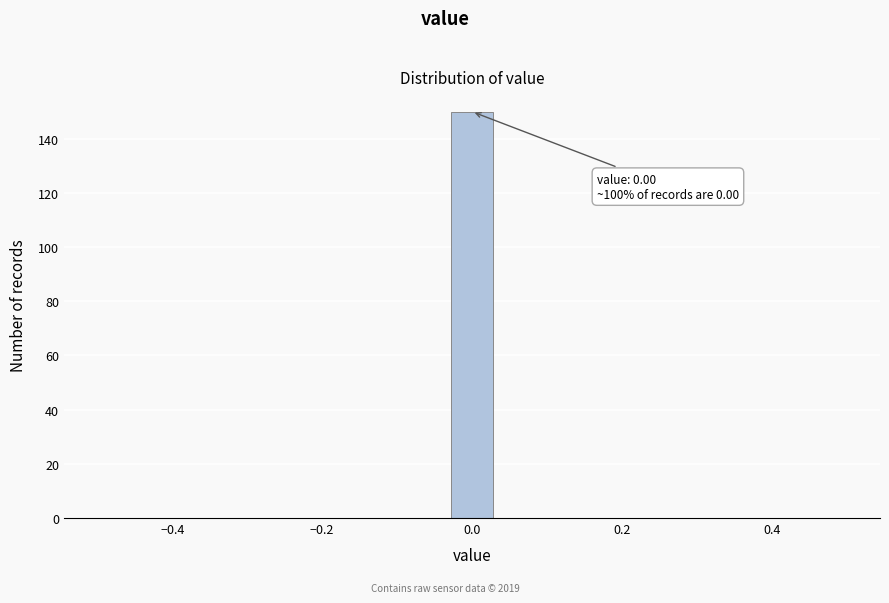

Around what value on the x-axis is the tallest bar? Give the approximate position of its centre, as read against the axis.

0.00